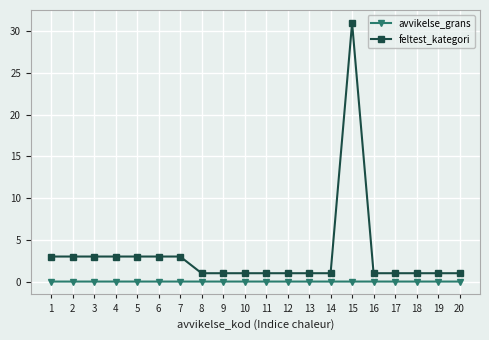

True or false: avvikelse_grans and feltest_kategori intersect in this chart.

False